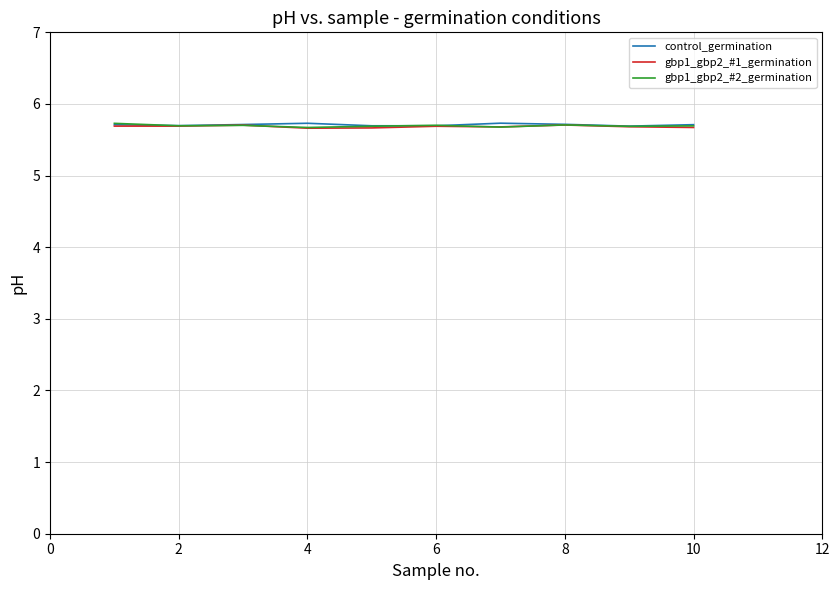

How many gbp1_gbp2_#2_germination values are between 5 and 6?

10